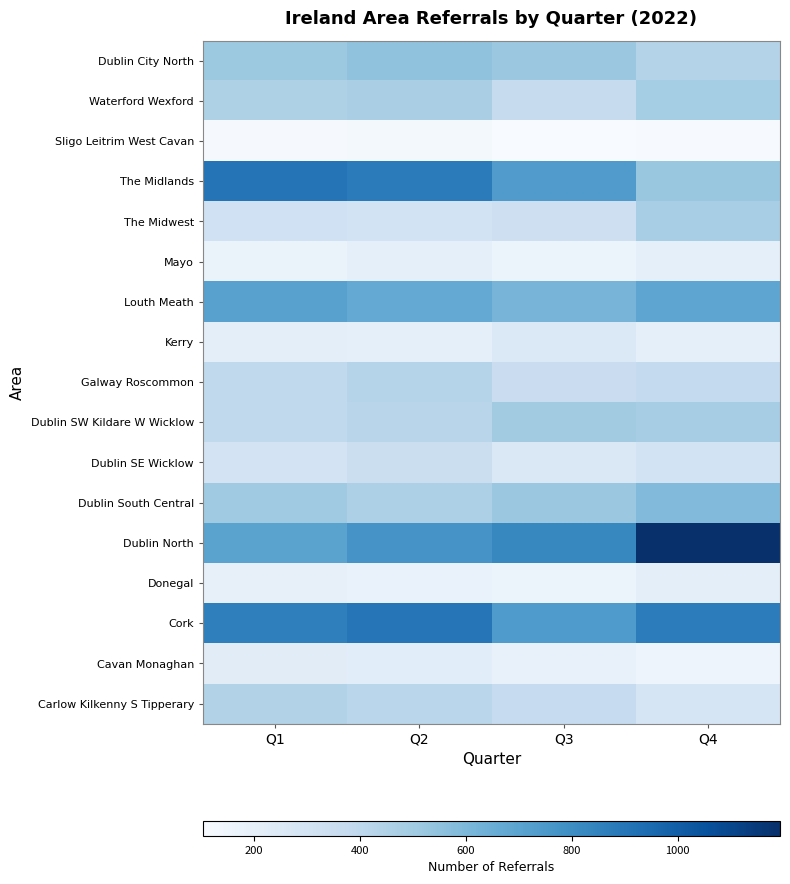

Reading left to right, list all the values displayed in this chart.

Dublin City North: Q1=515	Q2=550	Q3=520	Q4=439
Waterford Wexford: Q1=454	Q2=474	Q3=368	Q4=489
Sligo Leitrim West Cavan: Q1=116	Q2=123	Q3=104	Q4=110
The Midlands: Q1=905	Q2=875	Q3=734	Q4=526
The Midwest: Q1=324	Q2=308	Q3=336	Q4=481
Mayo: Q1=176	Q2=205	Q3=160	Q4=206
Louth Meath: Q1=711	Q2=670	Q3=617	Q4=689
Kerry: Q1=208	Q2=199	Q3=254	Q4=200
Galway Roscommon: Q1=390	Q2=429	Q3=351	Q4=381
Dublin SW Kildare W Wicklow: Q1=390	Q2=421	Q3=498	Q4=483
Dublin SE Wicklow: Q1=301	Q2=349	Q3=263	Q4=308
Dublin South Central: Q1=508	Q2=460	Q3=519	Q4=588
Dublin North: Q1=700	Q2=768	Q3=823	Q4=1193
Donegal: Q1=191	Q2=178	Q3=162	Q4=214
Cork: Q1=859	Q2=902	Q3=742	Q4=871
Cavan Monaghan: Q1=226	Q2=221	Q3=181	Q4=159
Carlow Kilkenny S Tipperary: Q1=447	Q2=416	Q3=373	Q4=285